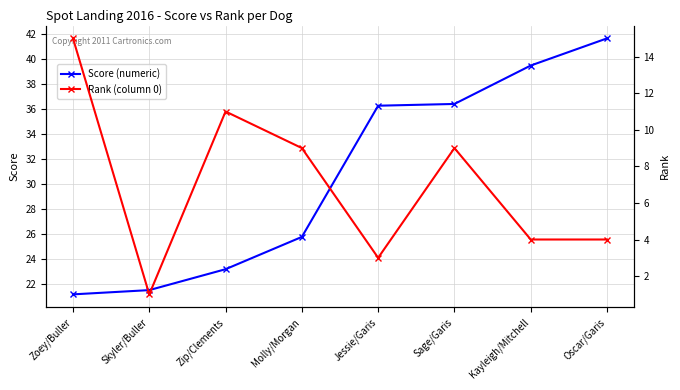

At which label is Rank (column 0) closest to 8?

Molly/Morgan